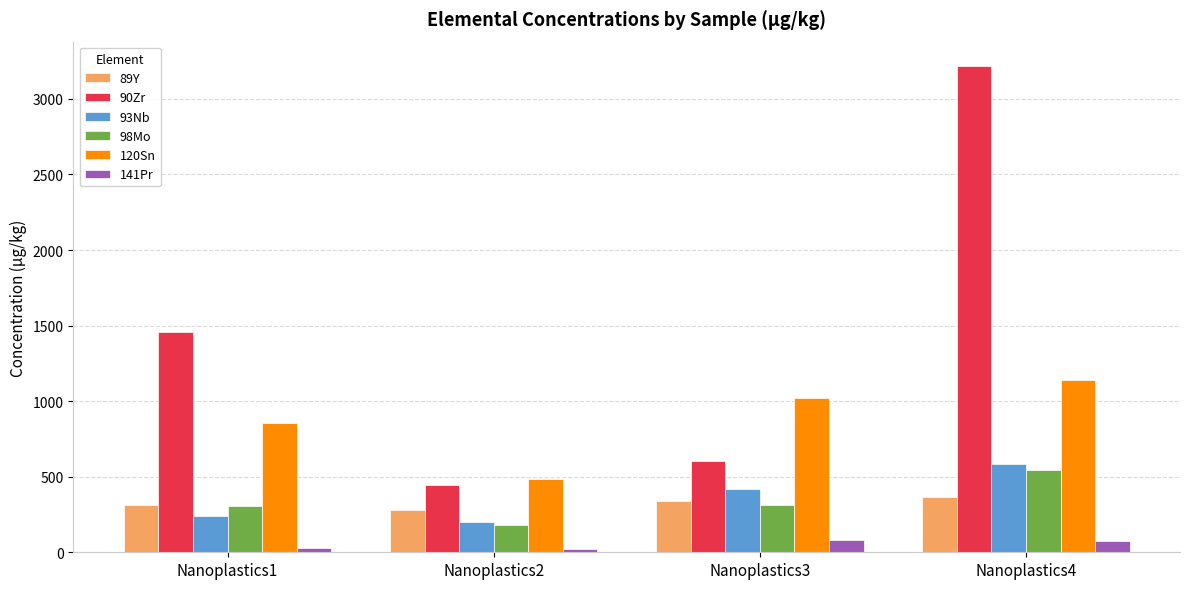

Is the value of 120Sn at Nanoplastics4 greater than the value of 98Mo at Nanoplastics1?

Yes